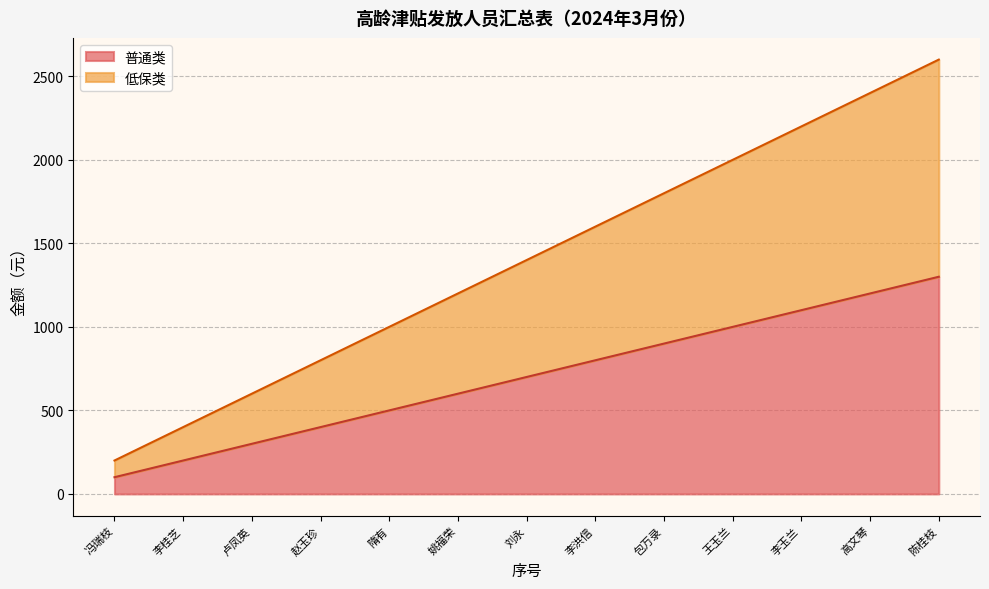

What is the average value of the 低保类 series?

1400